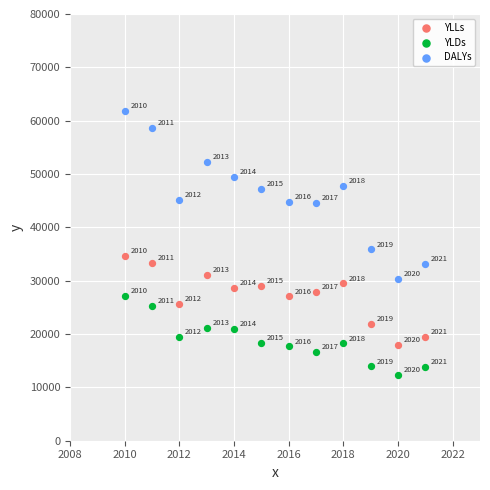

Which series has the widest spread of Y values?

DALYs